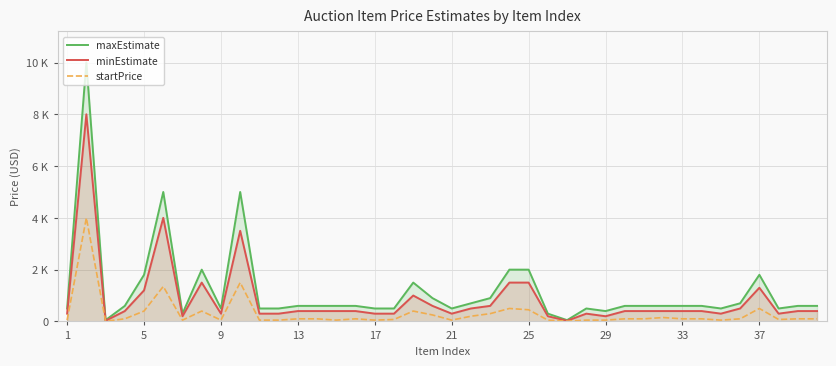

True or false: startPrice and maxEstimate intersect in this chart.

False